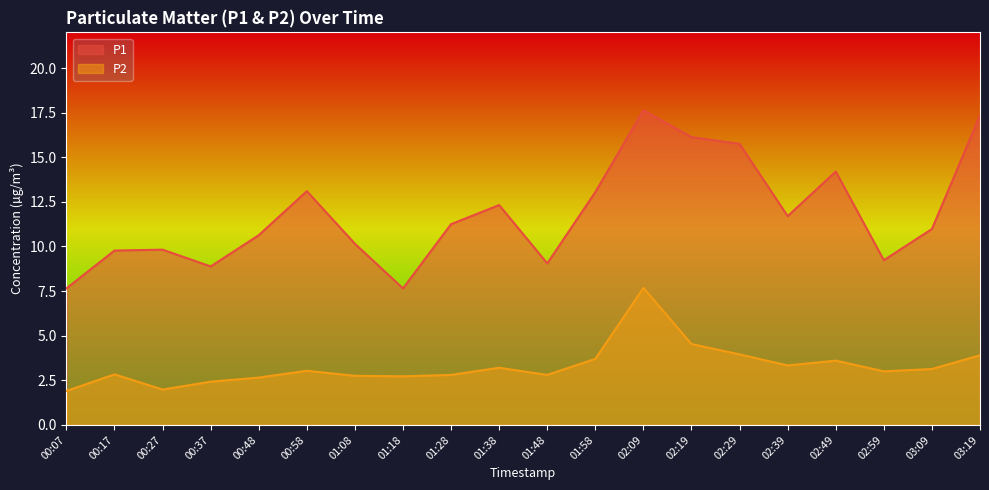

Which series has the largest range (max minus min)?

P1